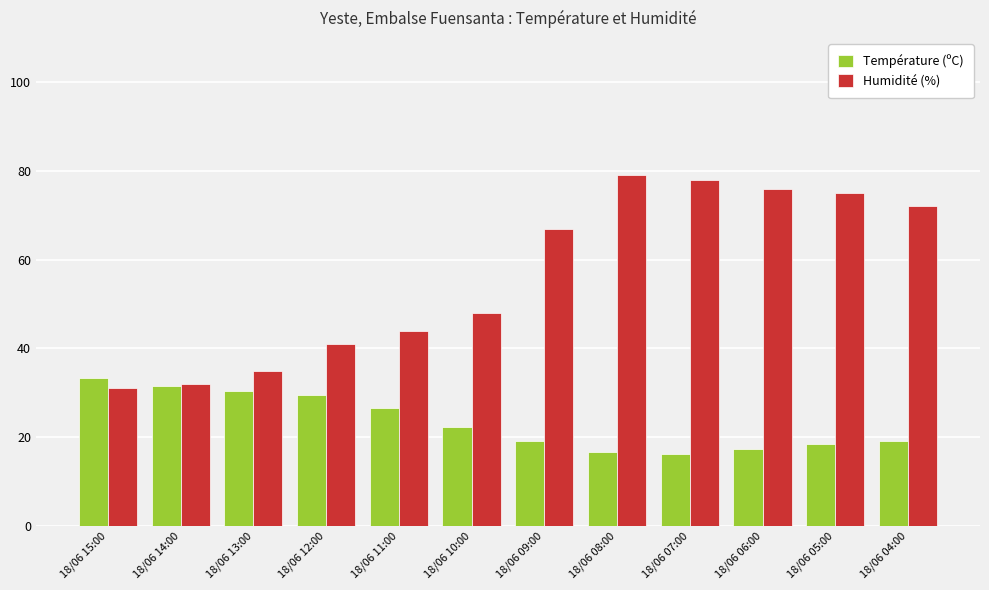

Rank the series by their maximum value, from lowest to highest.

Température (ºC), Humidité (%)